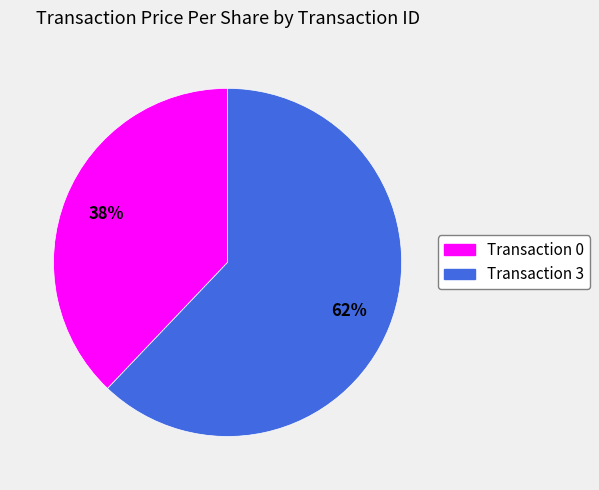

To the nearest percent, what is the average slice percentage?

50%